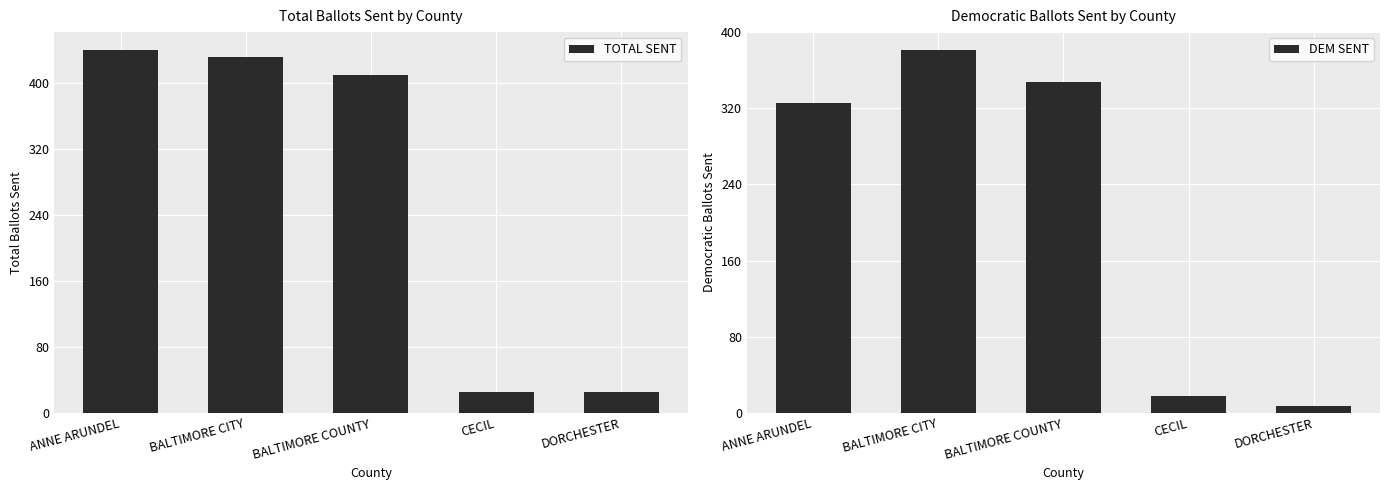

At which category is the sum across all series the highest?

BALTIMORE CITY